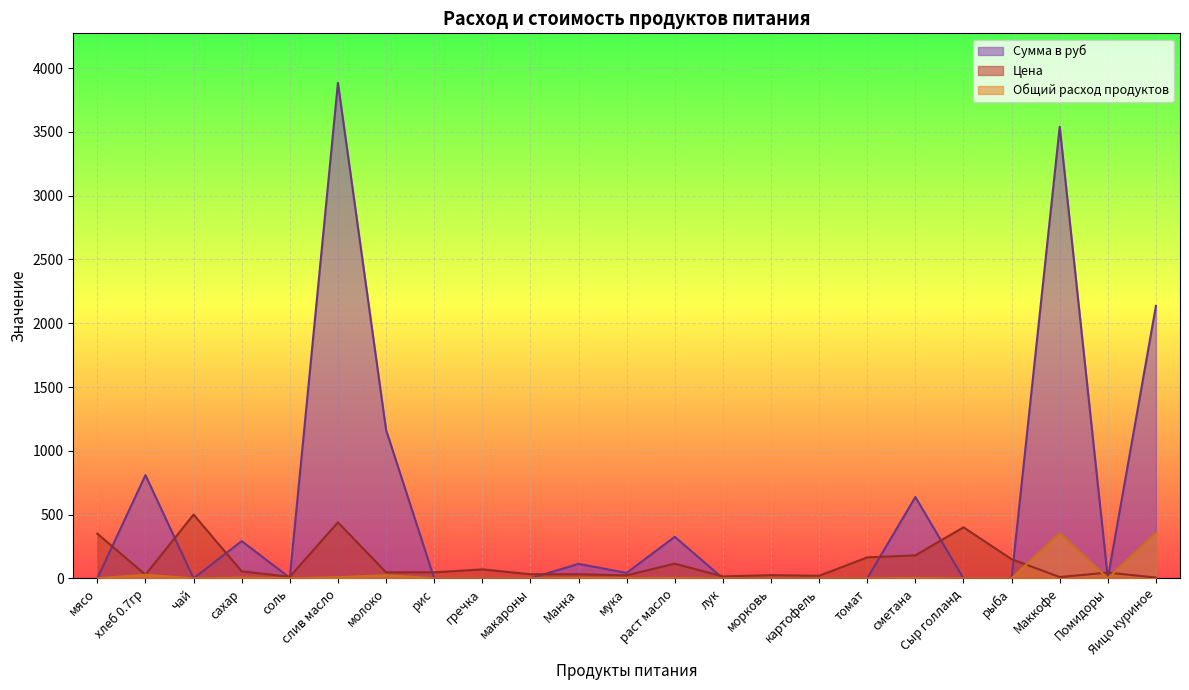

Reading left to right, extract all data points from this chart.

Цена: мясо=350.0	хлеб 0.7гр=28.6	чай=500.0	сахар=55.0	соль=12.0	слив масло=438.9	молоко=47.0	рис=47.0	гречка=70.0	макароны=32.0	Манка=32.0	мука=24.0	раст масло=115.0	лук=15.0	морковь=25.0	картофель=20.0	томат=164.3	сметана=180.0	Сыр голланд=400.0	рыба=150.0	Маккофе=10.0	Помидоры=45.0	Яицо куриное=6.0
Общий расход продуктов: мясо=0.0	хлеб 0.7гр=28.3	чай=0.0	сахар=5.3	соль=0.4	слив масло=8.8	молоко=24.8	рис=0.0	гречка=0.0	макароны=0.0	Манка=3.5	мука=1.8	раст масло=2.8	лук=0.0	морковь=0.0	картофель=0.0	томат=0.0	сметана=3.5	Сыр голланд=0.0	рыба=0.0	Маккофе=354.0	Помидоры=0.0	Яицо куриное=356.0
Сумма в руб: мясо=0.0	хлеб 0.7гр=809.1	чай=0.0	сахар=292.1	соль=4.2	слив масло=3884.2	молоко=1164.7	рис=0.0	гречка=0.0	макароны=0.0	Манка=113.3	мука=42.5	раст масло=325.7	лук=0.0	морковь=0.0	картофель=0.0	томат=0.0	сметана=637.2	Сыр голланд=0.0	рыба=0.0	Маккофе=3540.0	Помидоры=0.0	Яицо куриное=2136.0